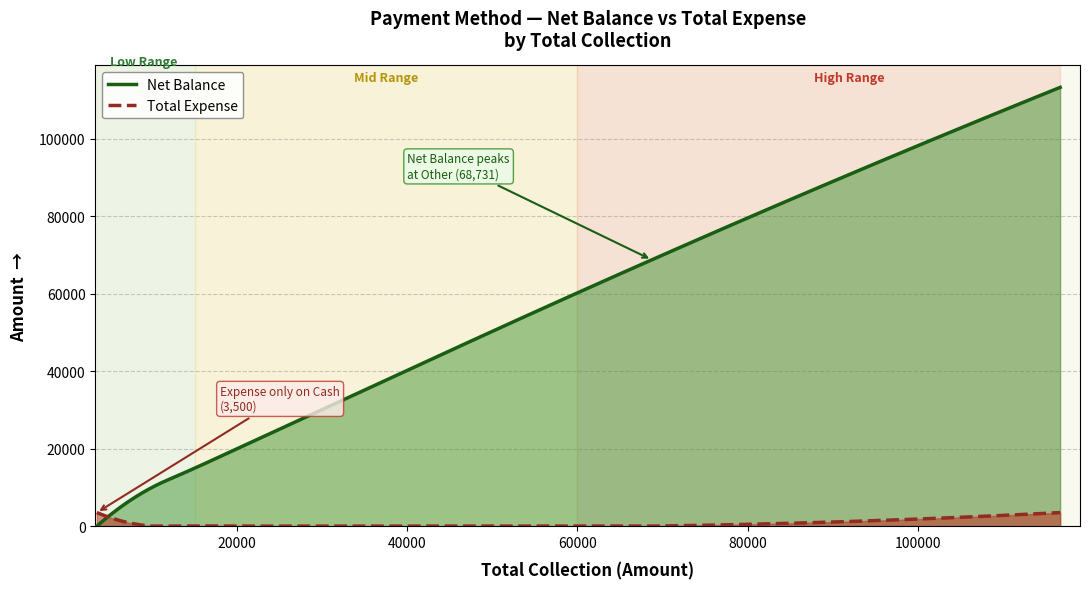

In Net Balance, how many points are lower than both neighbors (excluding endpoints)?

0